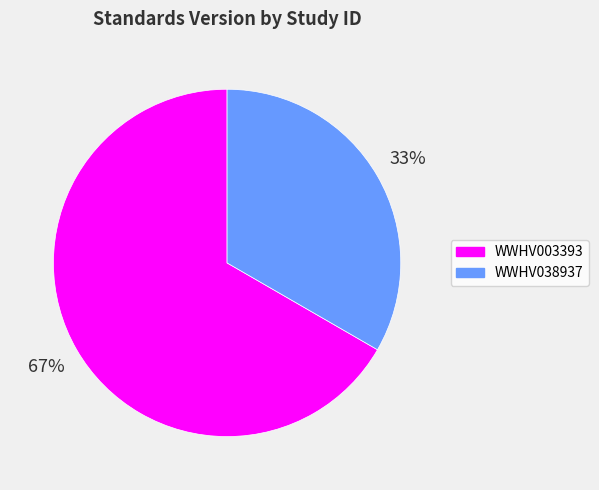

How many segments does this pie chart have?

2